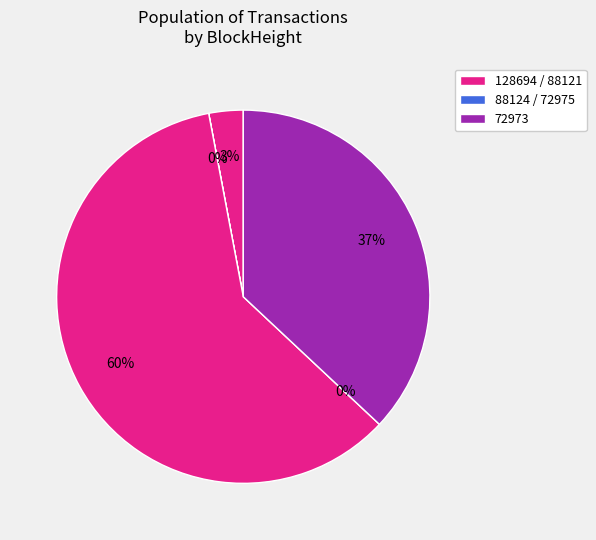

Which has a higher value, 72973 or 88124?

72973